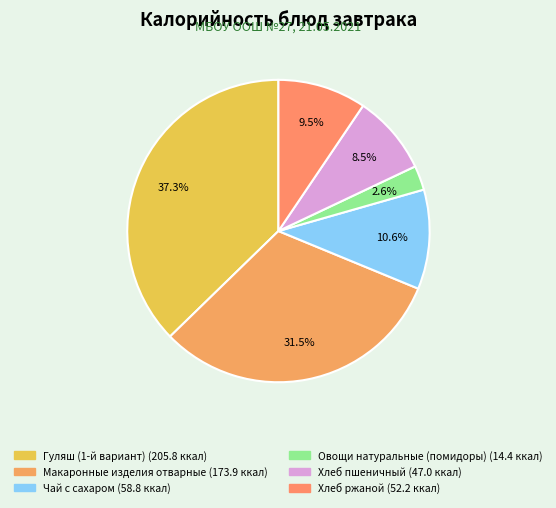

Approximately how many times larger is the value at Гуляш (1-й вариант) compared to Овощи натуральные (помидоры)?

14.3